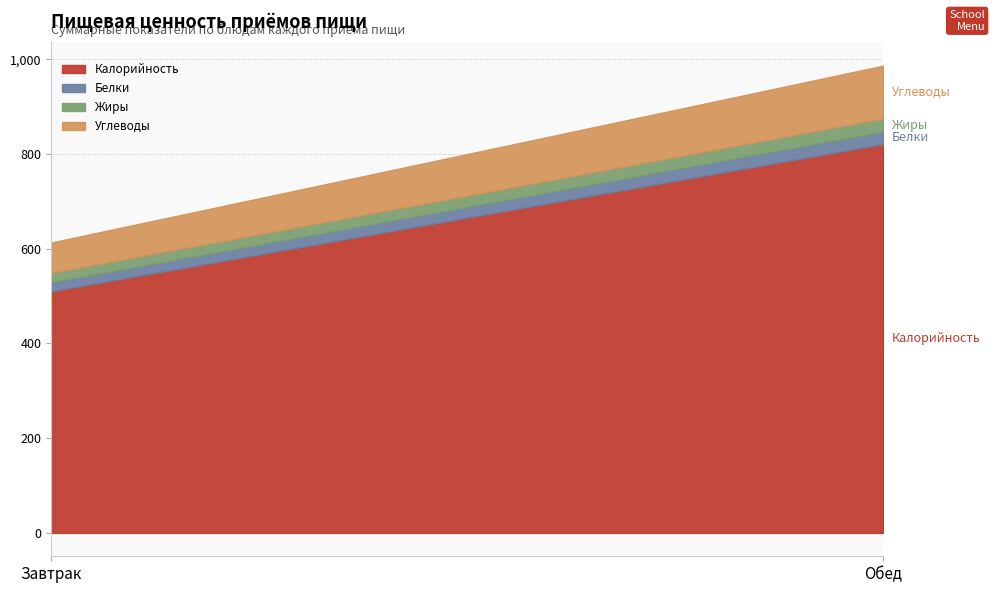

Which label corresponds to the largest value in the chart?

Обед